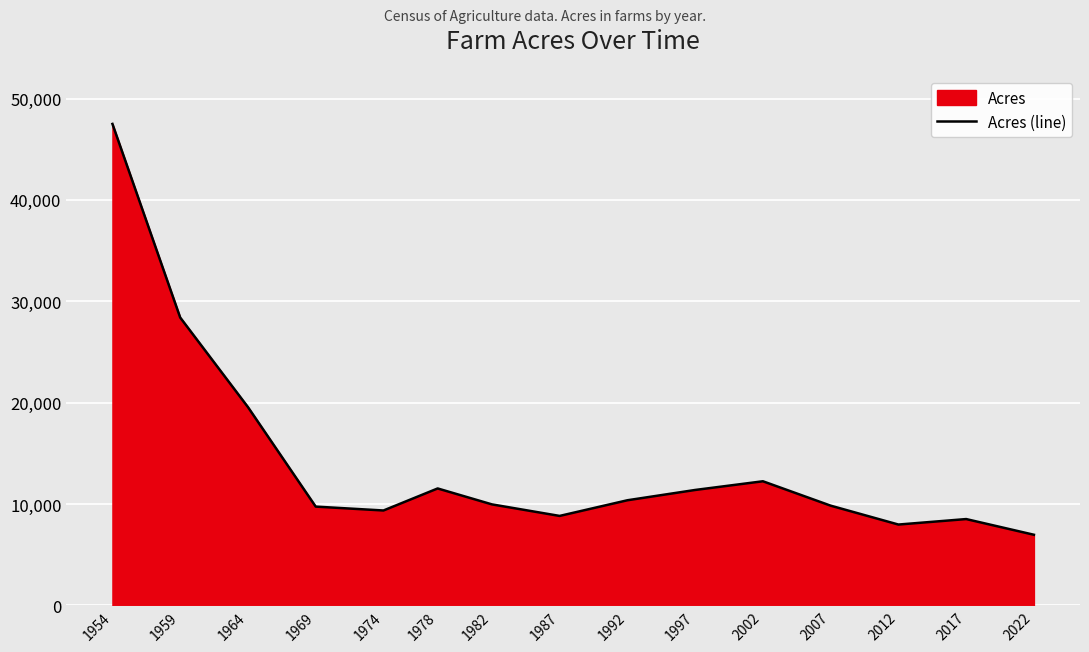

What is the change in value from 1954 to 2017?

-38986